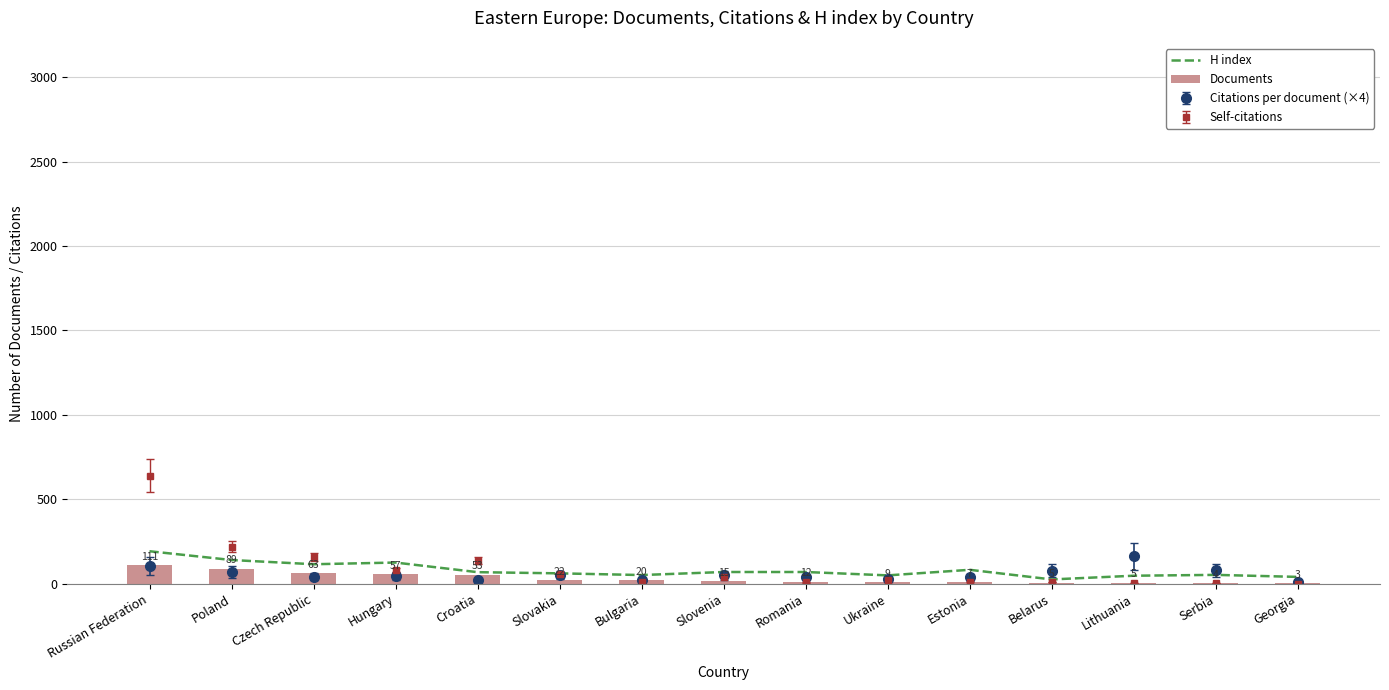

At which label is Self-citations closest to 320?

Poland